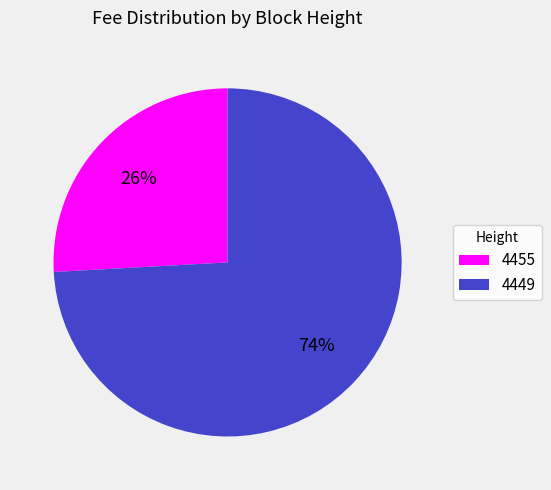

Is it true that 4449 is 74% of the pie?

True